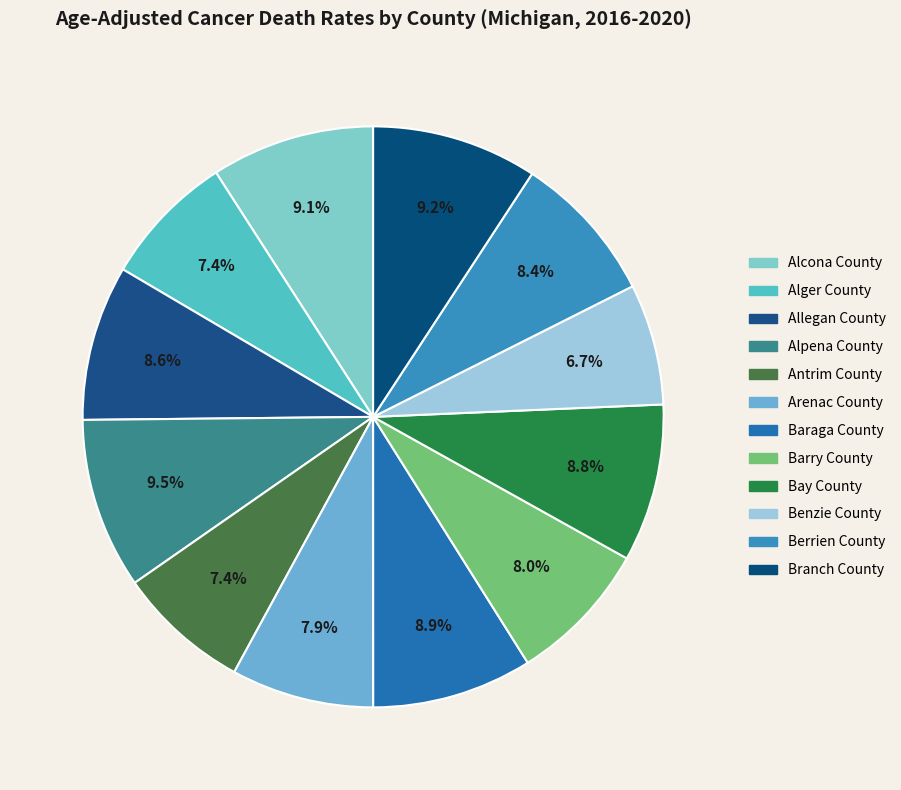

How many slices are in this pie chart?

12